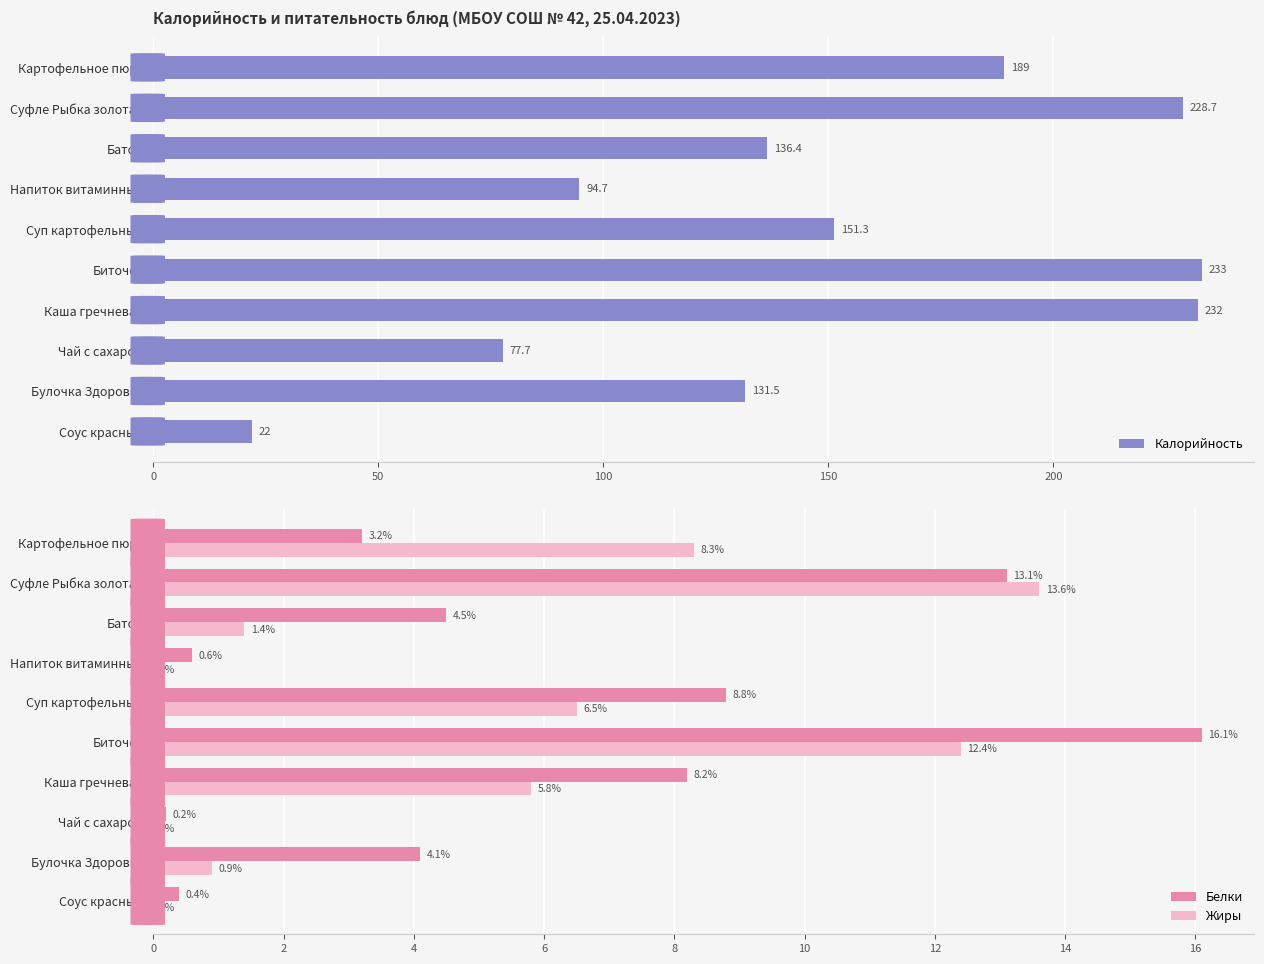

What is the sum of the Жиры values at Биточек and Суфле Рыбка золотая?

26.0